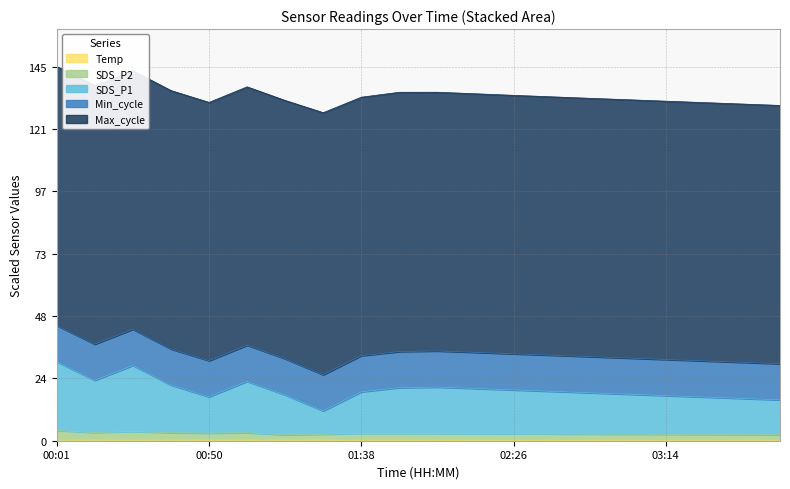

The value of Temp at 00:14 is 0.2. True or false?

True